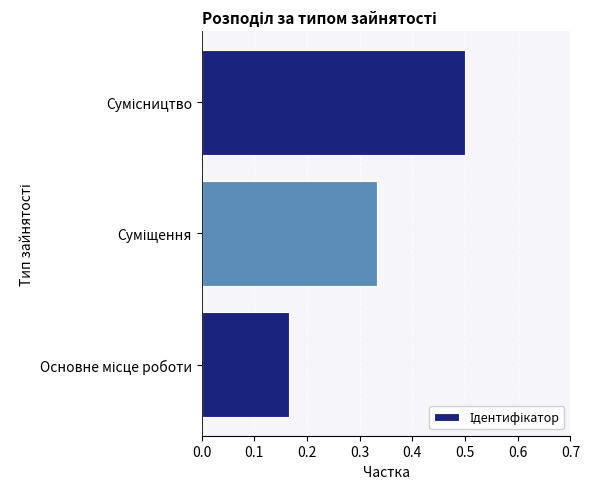

How many values are between 0 and 1?

3